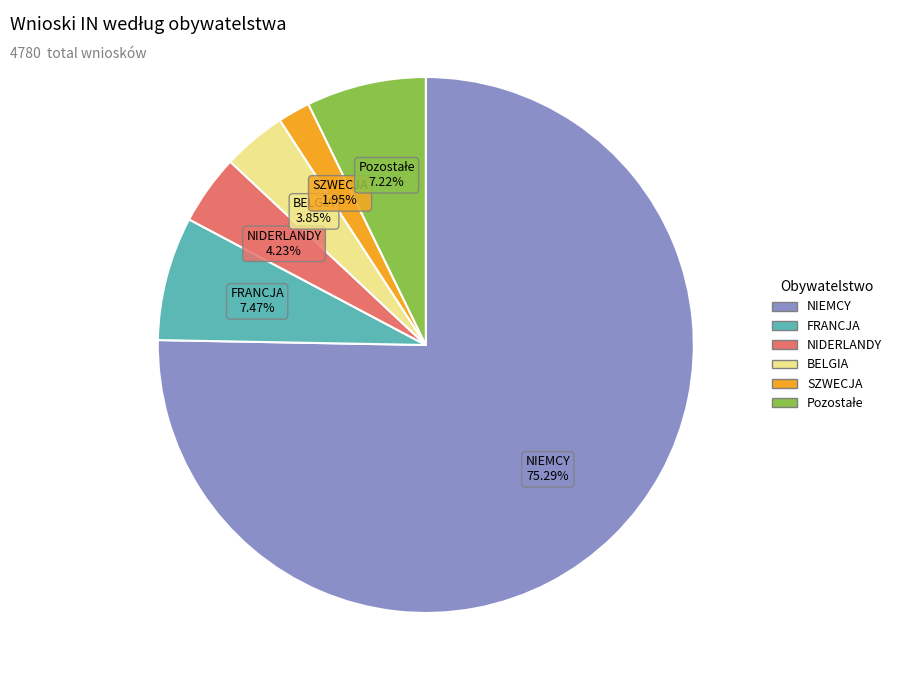

Do BELGIA and FRANCJA together represent more than half of the pie?

No